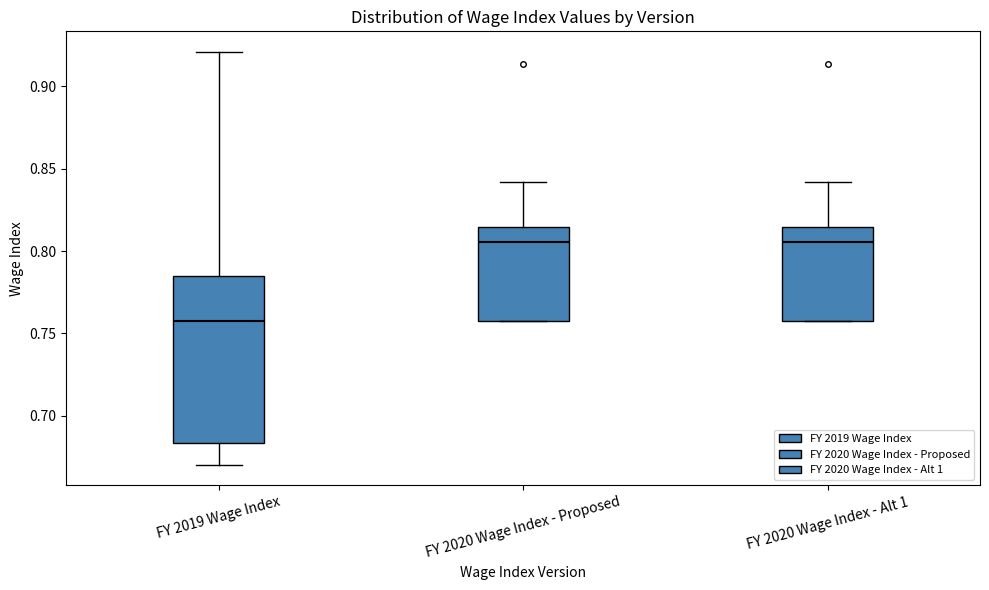

Reading left to right, transcribe this box plot: for each box, give where its median line is, the range the box spans, and where its two whiskers end, as read against the y-axis. The values are not printed on the chart, so give them approximately, as read against the axis.

FY 2019 Wage Index: median 0.760, box 0.685 to 0.785, whiskers 0.670 to 0.920
FY 2020 Wage Index - Proposed: median 0.805, box 0.755 to 0.815, whiskers 0.755 to 0.840
FY 2020 Wage Index - Alt 1: median 0.805, box 0.755 to 0.815, whiskers 0.755 to 0.840